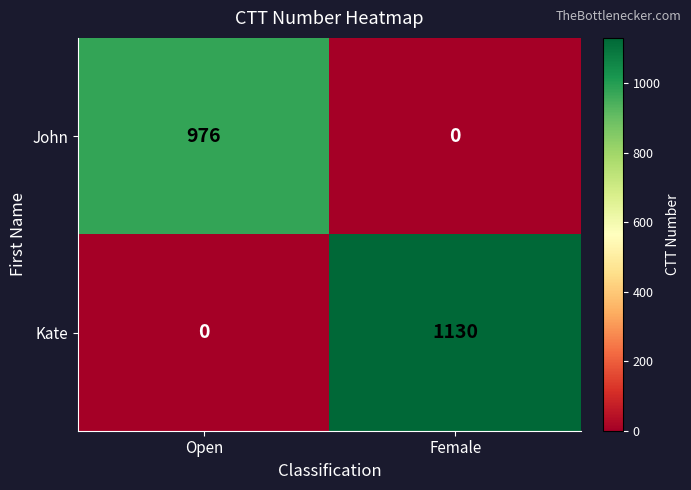

Which series changed the most between Open and Female?

Kate